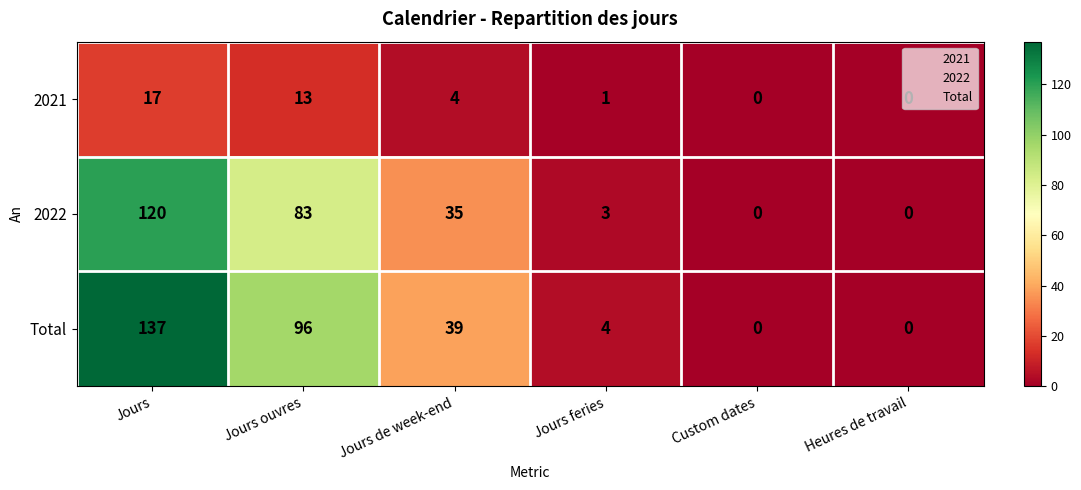

What is the difference between the highest and lowest values at Jours?

120